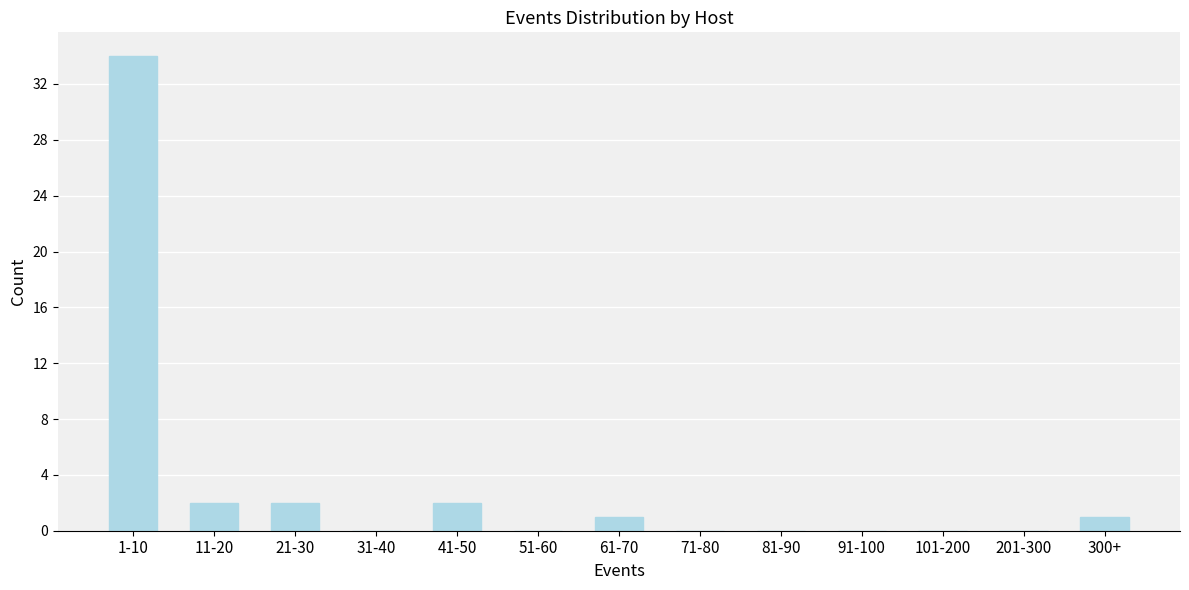

Reading left to right, transcribe all the data shown in this chart.

1-10=34	11-20=2	21-30=2	31-40=0	41-50=2	51-60=0	61-70=1	71-80=0	81-90=0	91-100=0	101-200=0	201-300=0	300+=1